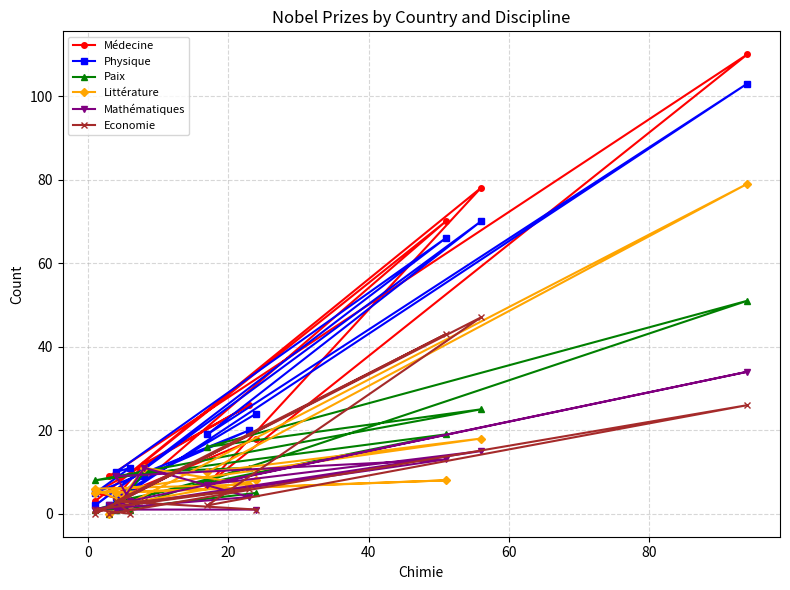

What is the total value across all series at 80?

20